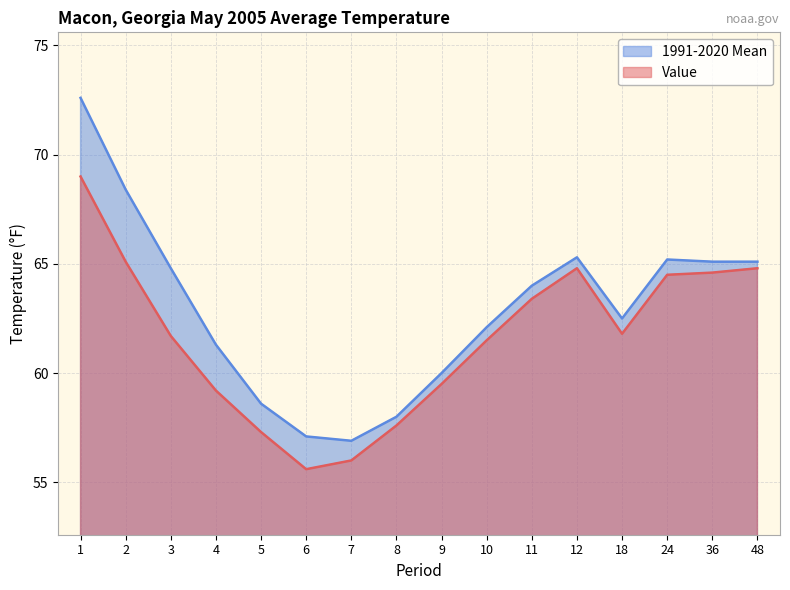

What is the total value across all series at 10?

123.6